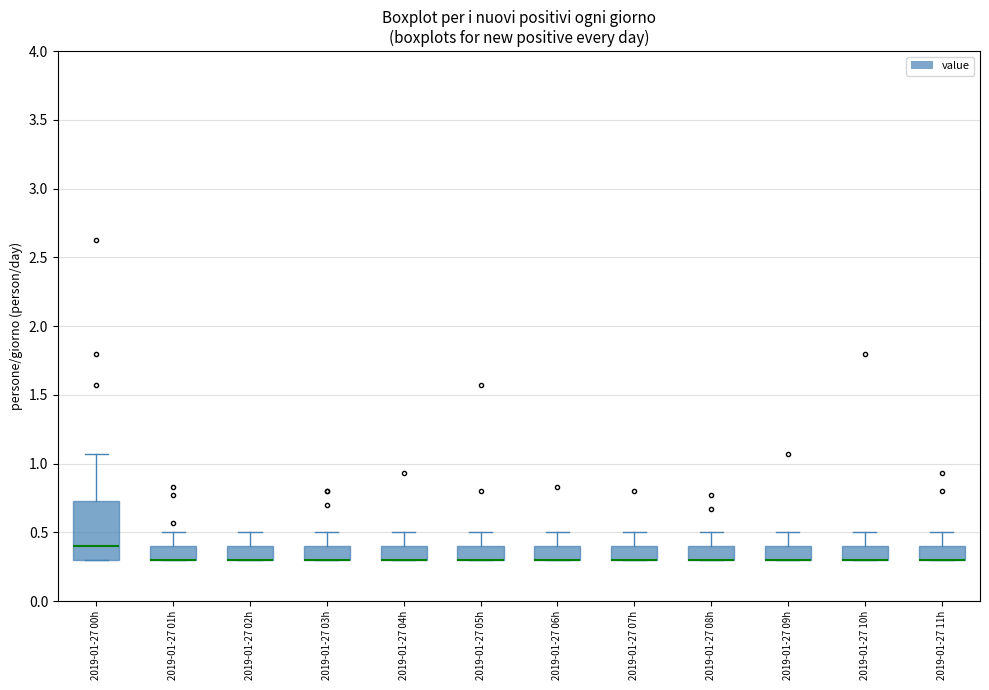

Reading left to right, read every box against the y-axis: the position of its median line, the range the box covers, and the ends of its whiskers. The values are not printed on the chart, so give them approximately, as read against the axis.

2019-01-27 00h: median 0.40, box 0.30 to 0.75, whiskers 0.30 to 1.05
2019-01-27 01h: median 0.30 (drawn on the box's lower edge), box 0.30 to 0.40, whiskers 0.30 to 0.50
2019-01-27 02h: median 0.30 (drawn on the box's lower edge), box 0.30 to 0.40, whiskers 0.30 to 0.50
2019-01-27 03h: median 0.30 (drawn on the box's lower edge), box 0.30 to 0.40, whiskers 0.30 to 0.50
2019-01-27 04h: median 0.30 (drawn on the box's lower edge), box 0.30 to 0.40, whiskers 0.30 to 0.50
2019-01-27 05h: median 0.30 (drawn on the box's lower edge), box 0.30 to 0.40, whiskers 0.30 to 0.50
2019-01-27 06h: median 0.30 (drawn on the box's lower edge), box 0.30 to 0.40, whiskers 0.30 to 0.50
2019-01-27 07h: median 0.30 (drawn on the box's lower edge), box 0.30 to 0.40, whiskers 0.30 to 0.50
2019-01-27 08h: median 0.30 (drawn on the box's lower edge), box 0.30 to 0.40, whiskers 0.30 to 0.50
2019-01-27 09h: median 0.30 (drawn on the box's lower edge), box 0.30 to 0.40, whiskers 0.30 to 0.50
2019-01-27 10h: median 0.30 (drawn on the box's lower edge), box 0.30 to 0.40, whiskers 0.30 to 0.50
2019-01-27 11h: median 0.30 (drawn on the box's lower edge), box 0.30 to 0.40, whiskers 0.30 to 0.50